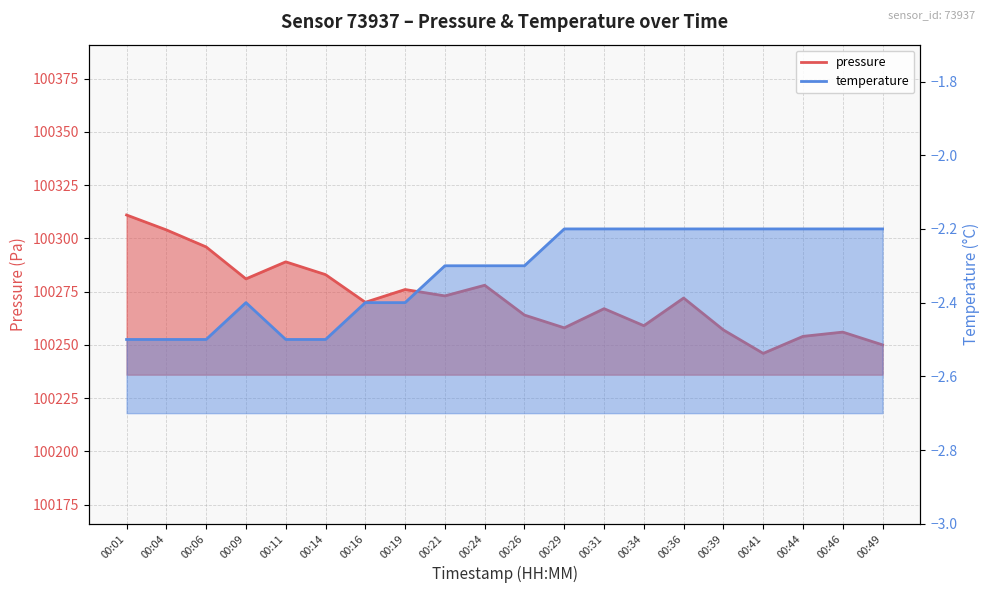

At which category does the chart reach its peak across all series?

00:01